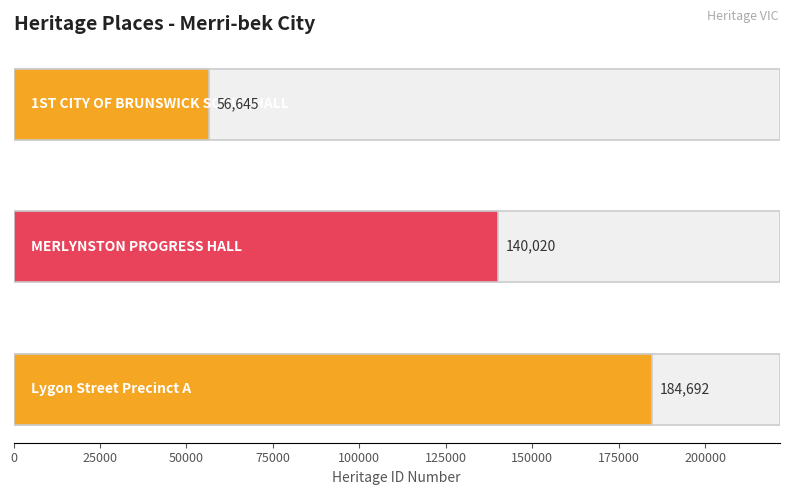

List the labels in order of value, smallest first.

1ST CITY OF BRUNSWICK SCOUT HALL, MERLYNSTON PROGRESS HALL, Lygon Street Precinct A